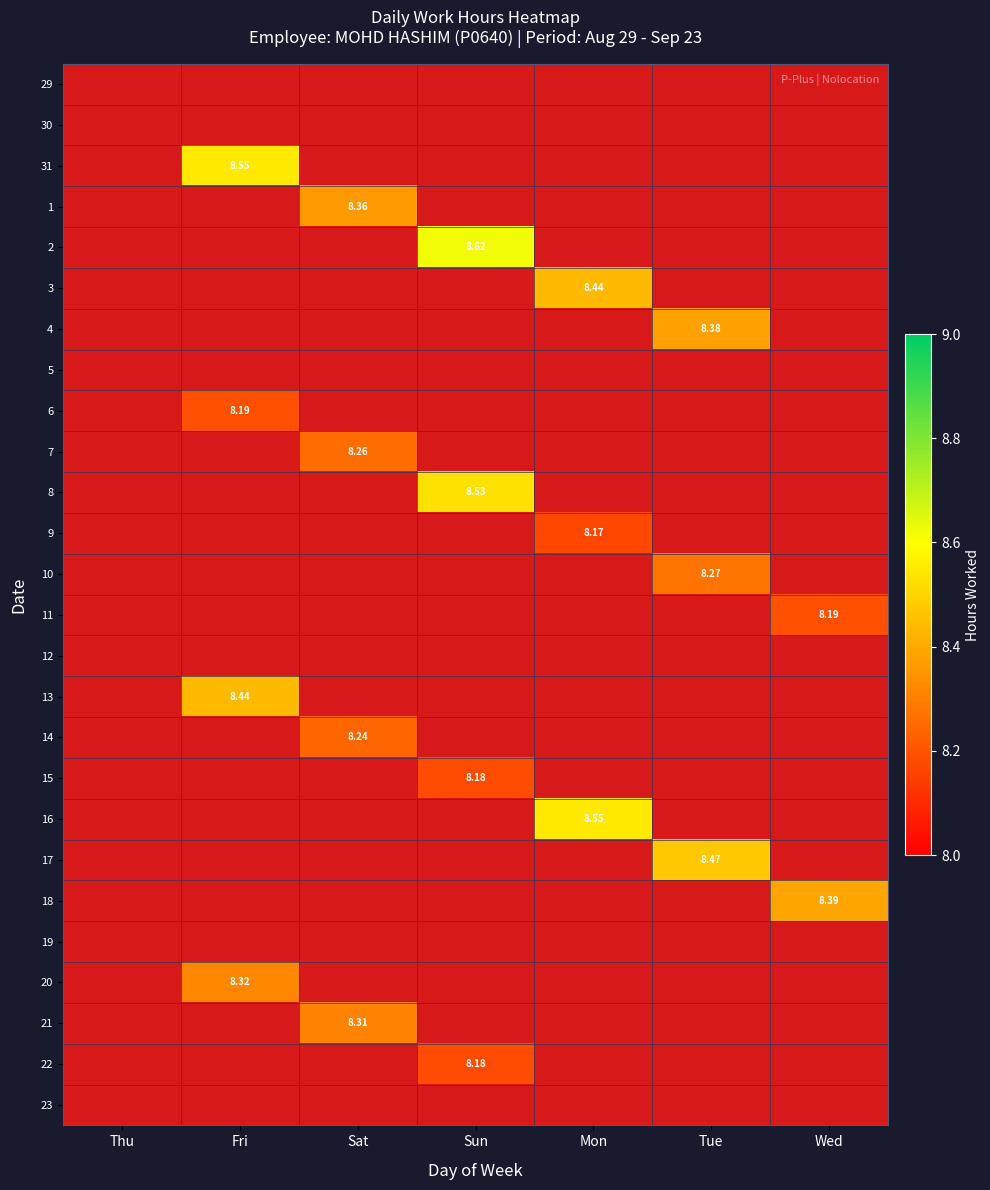

Count the number of data series in this chart.

26